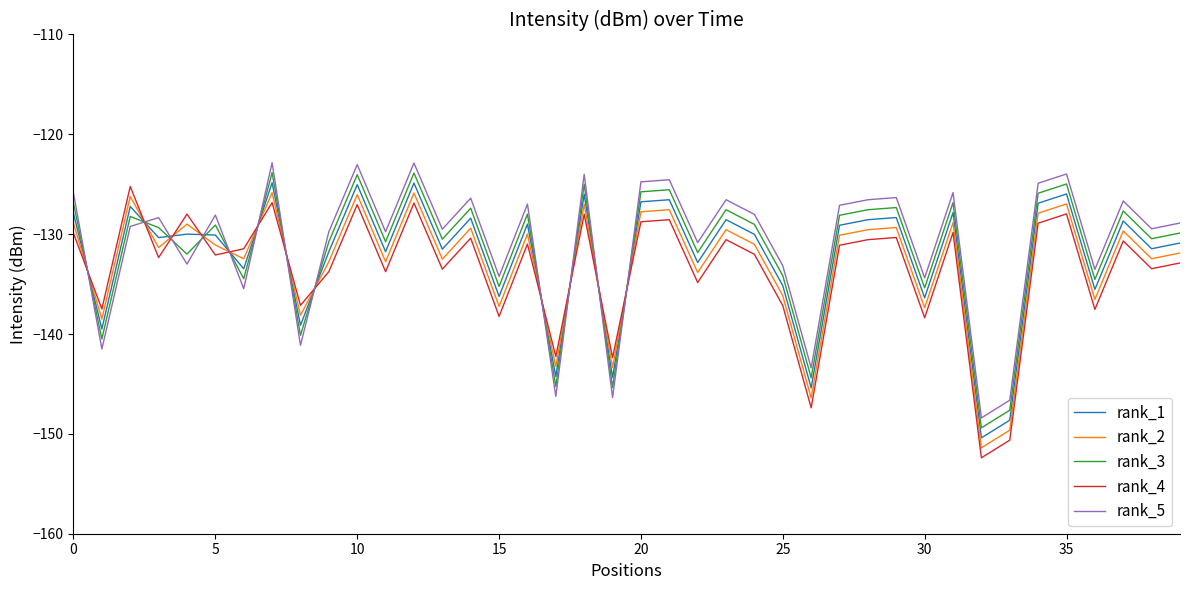

What is the minimum value for rank_1?

-150.4